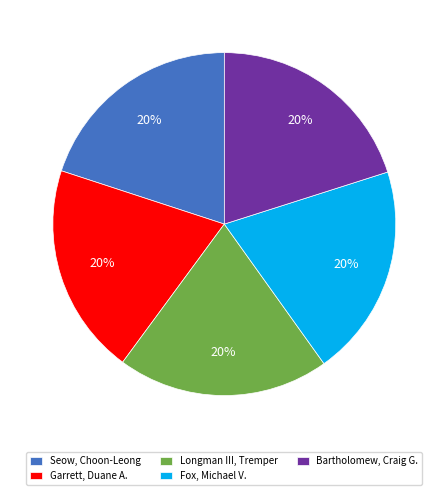

Is it true that Garrett, Duane A. is 12% of the pie?

False